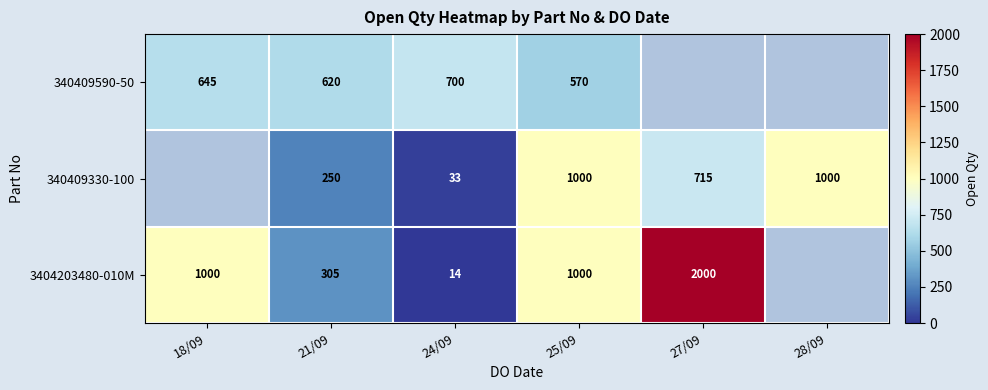

What is the sum of the 340409330-100 values at 28/09 and 25/09?

2000